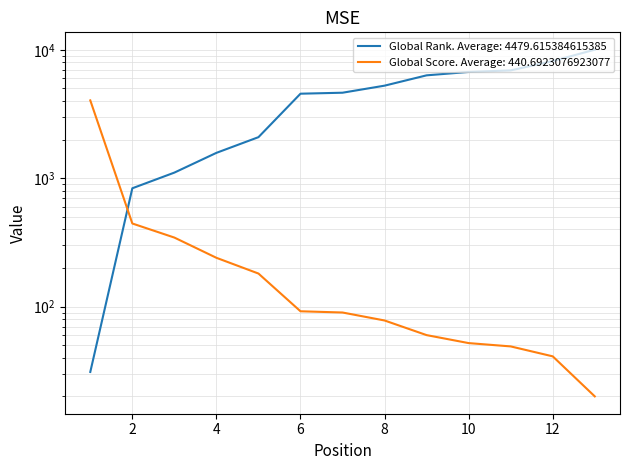

Which series has the largest range (max minus min)?

Global Rank